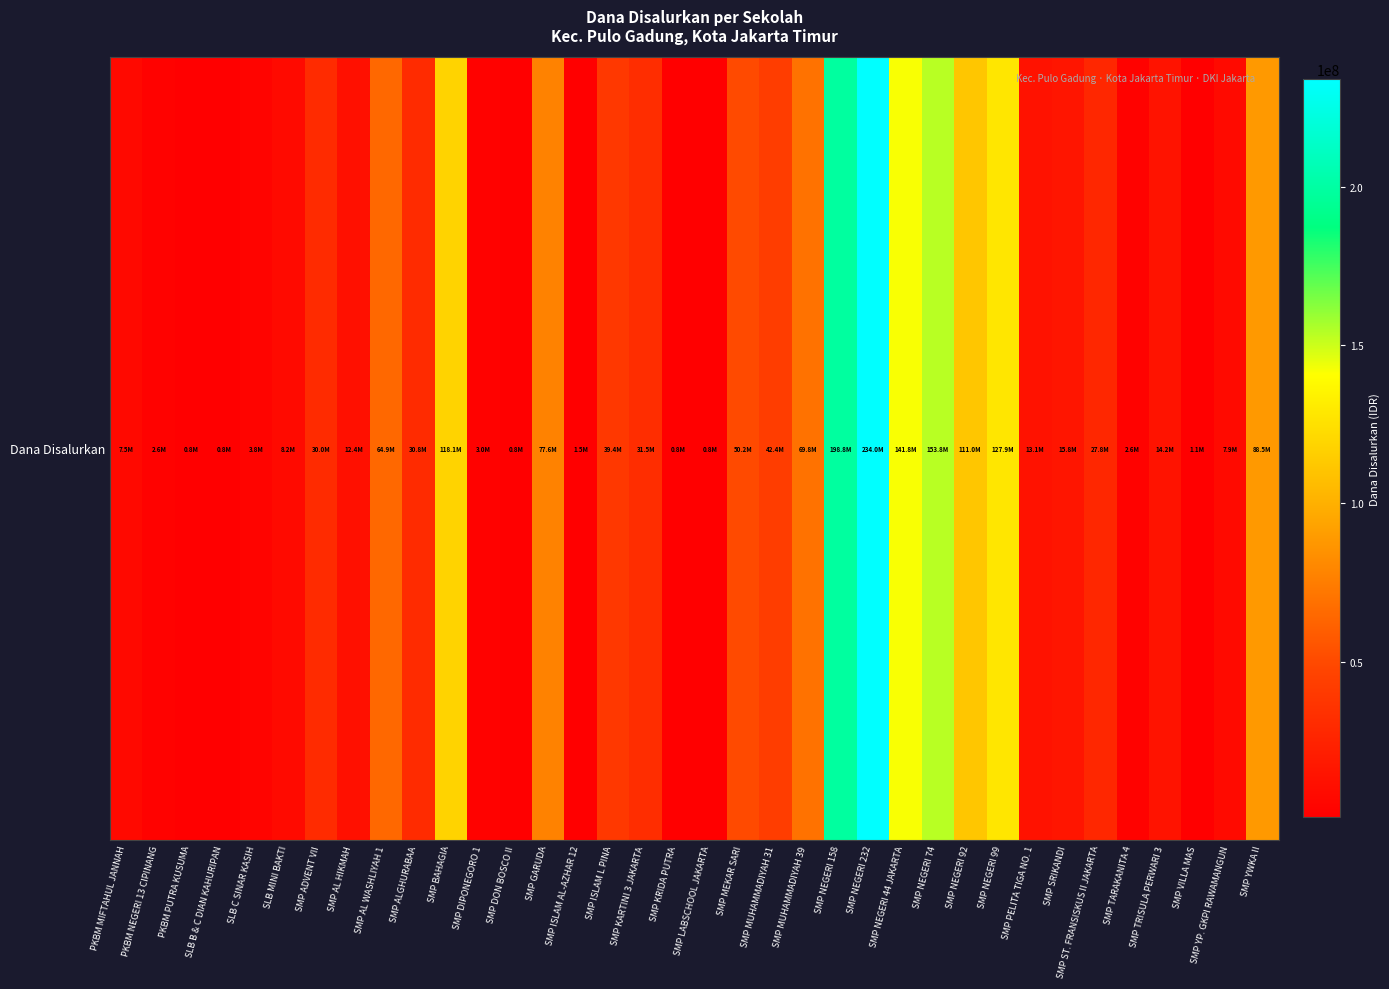

How many data points does each series have?

36